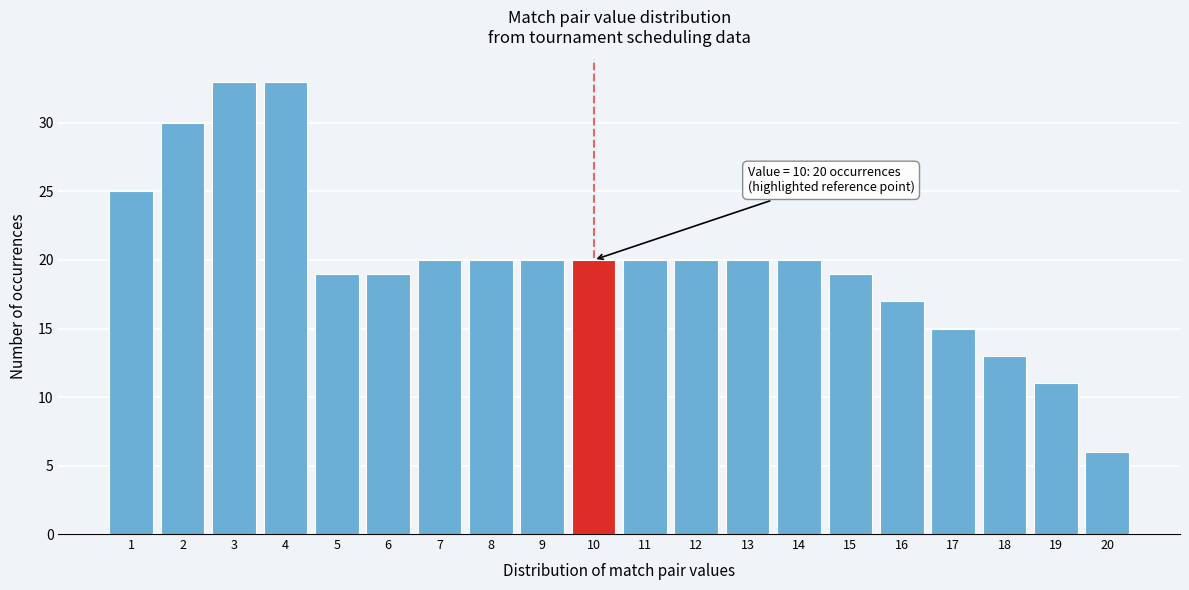

Reading left to right, transcribe all the data shown in this chart.

25	30	33	33	19	19	20	20	20	20	20	20	20	20	19	17	15	13	11	6